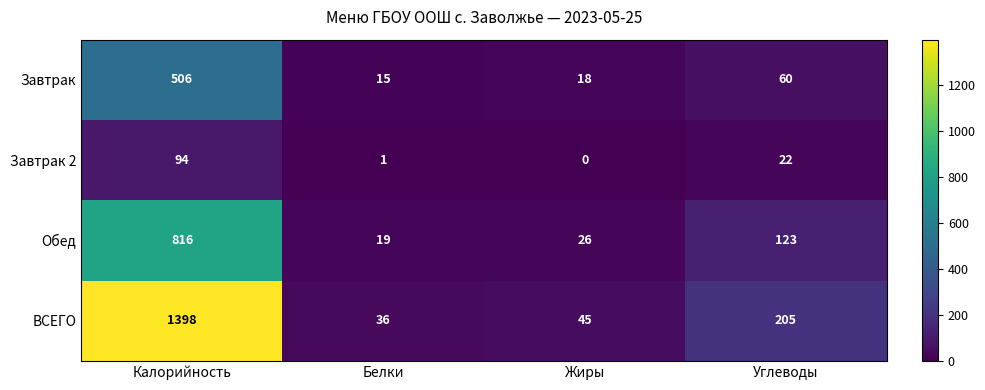

Which label corresponds to the smallest value in the chart?

Жиры